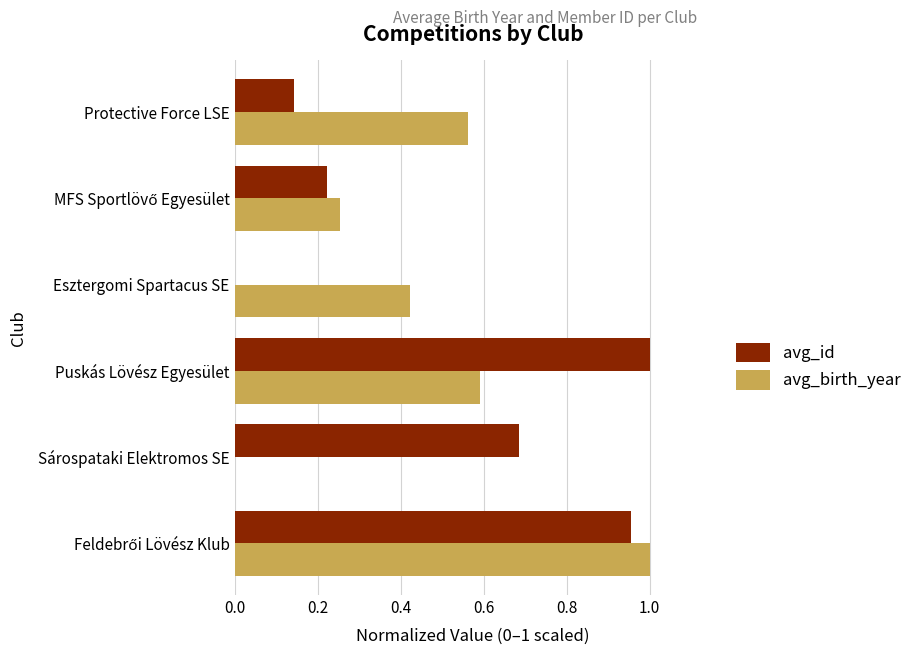

At which label does avg_id reach its peak?

Puskás Lövész Egyesület